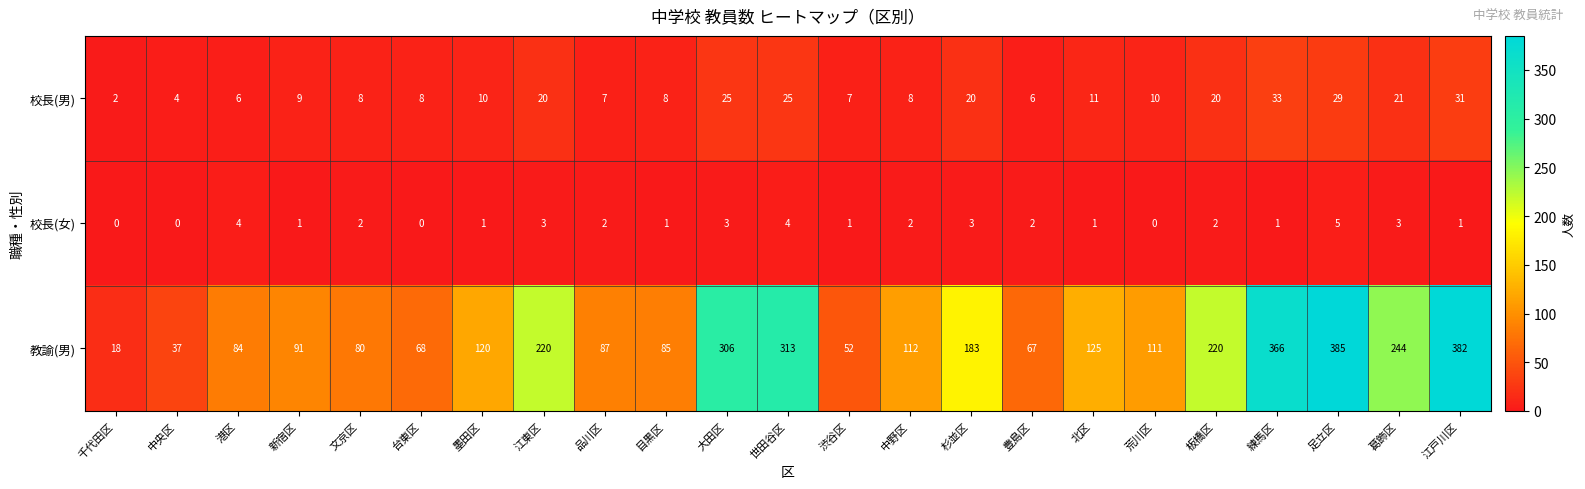

How many data points does each series have?

23